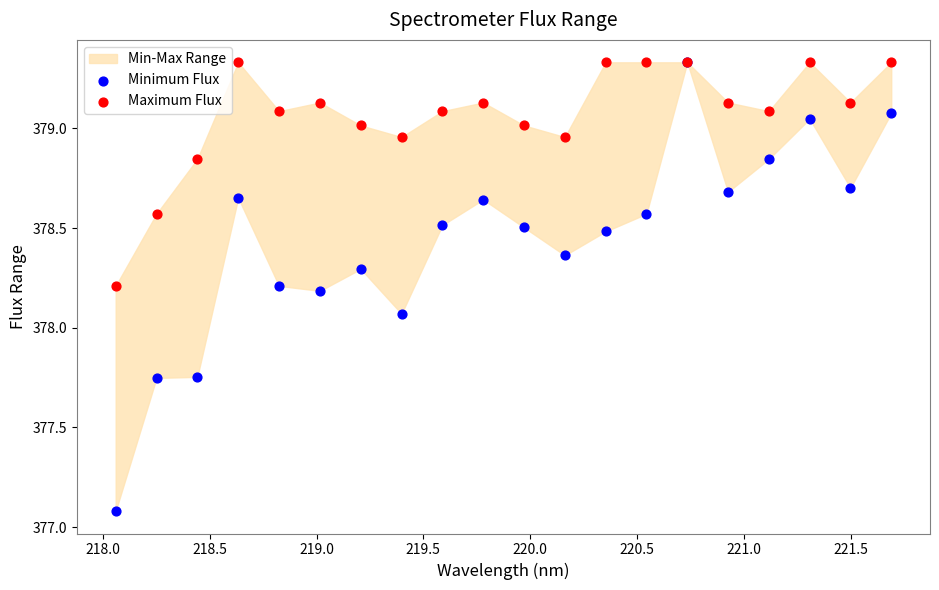

In the Maximum Flux series, what Y value is closest to 378?

378.2